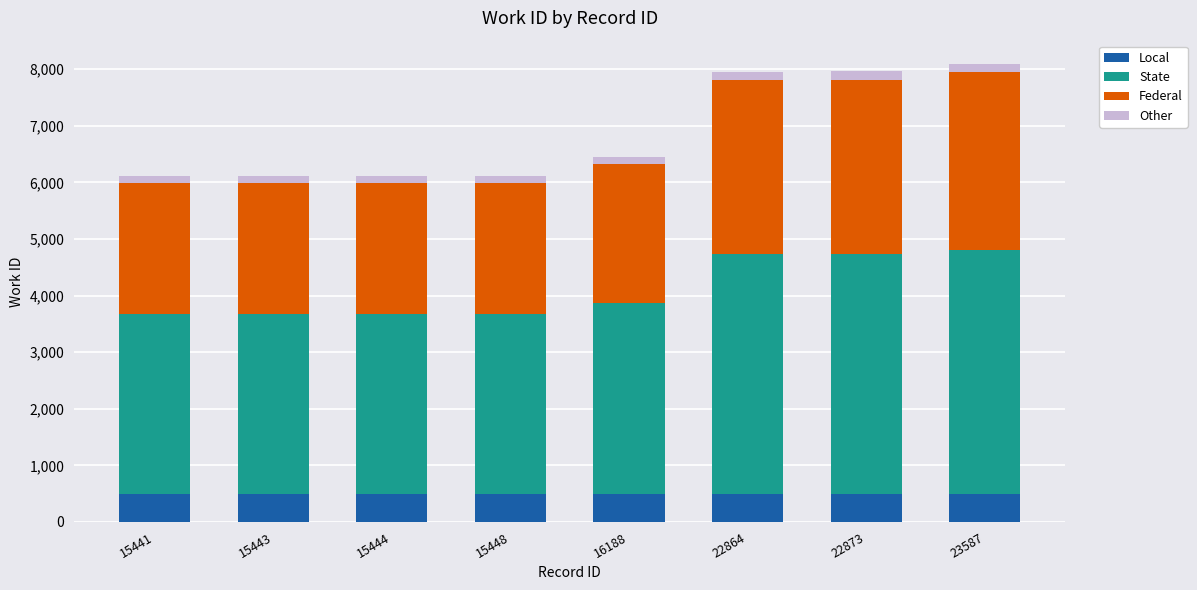

Does the chart contain stacked bars?

Yes